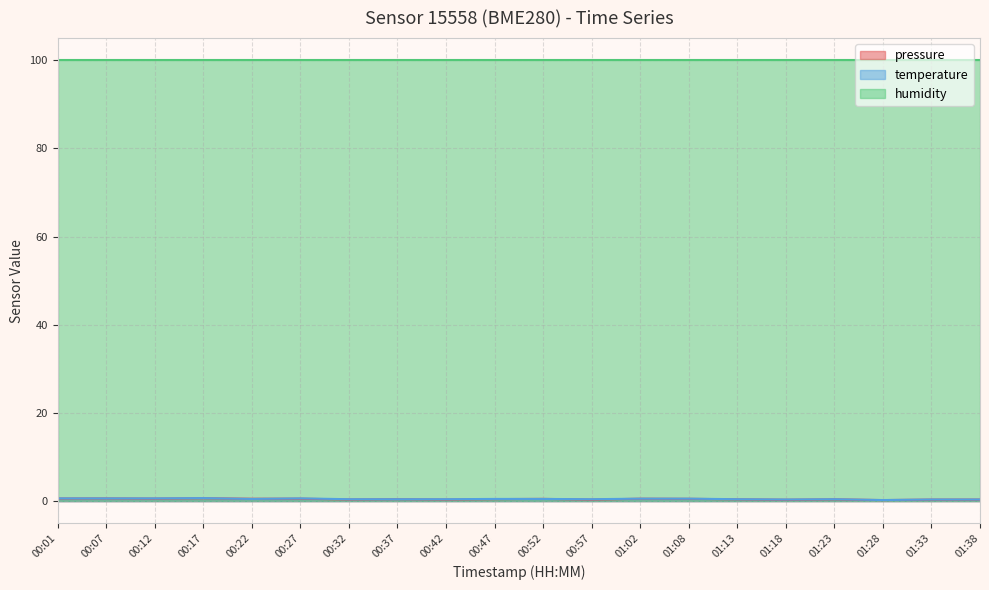

What position from the right is 01:33?

2